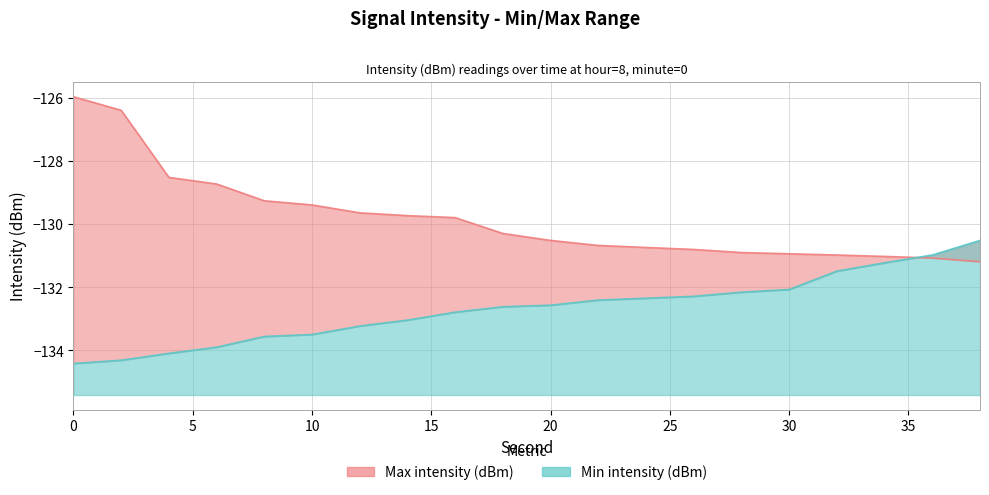

Between which two adjacent categories do Min intensity (dBm) and Max intensity (dBm) first intersect?

34 and 36